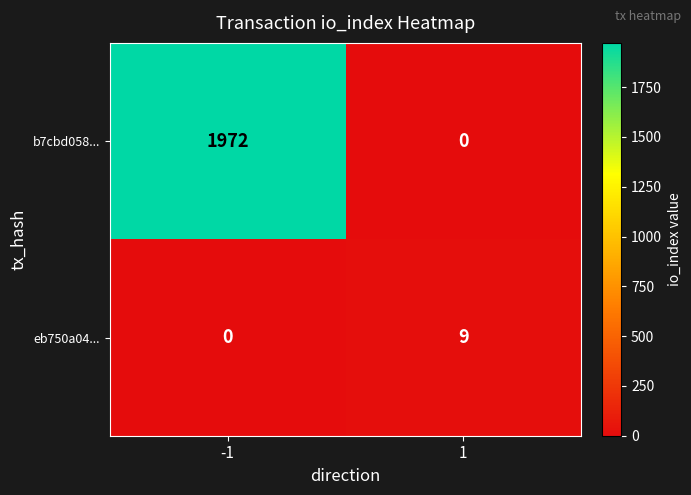

The value of b7cbd058... at 1 is -783. True or false?

False